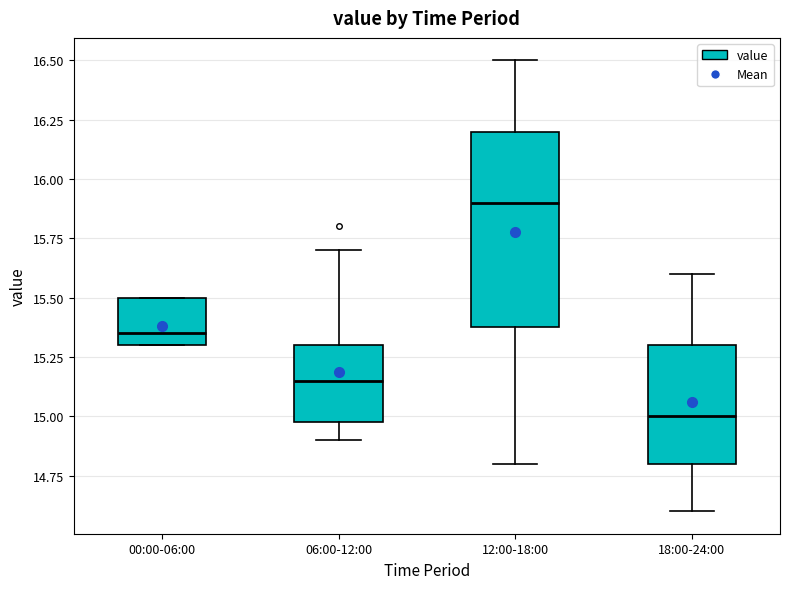

Which box has the lowest median line?

18:00-24:00